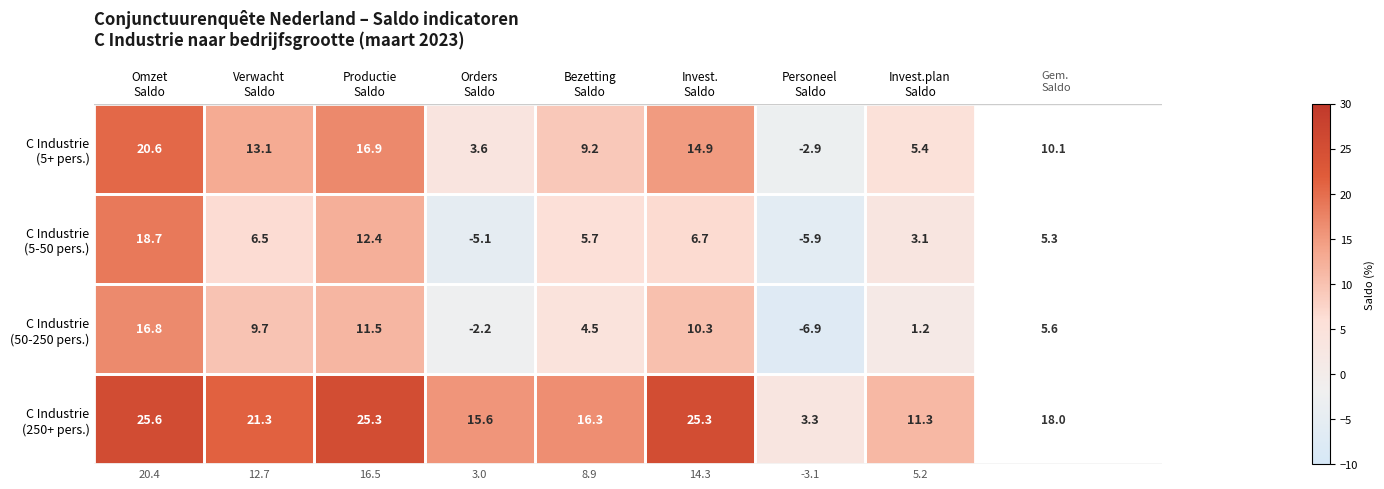

At how many categories does at least one series exceed 19?

4